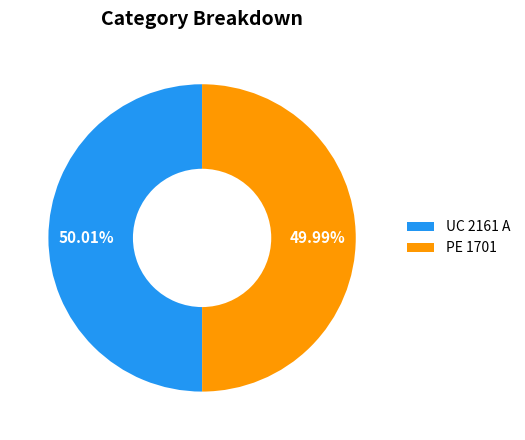

Is there a majority slice in this chart?

Yes